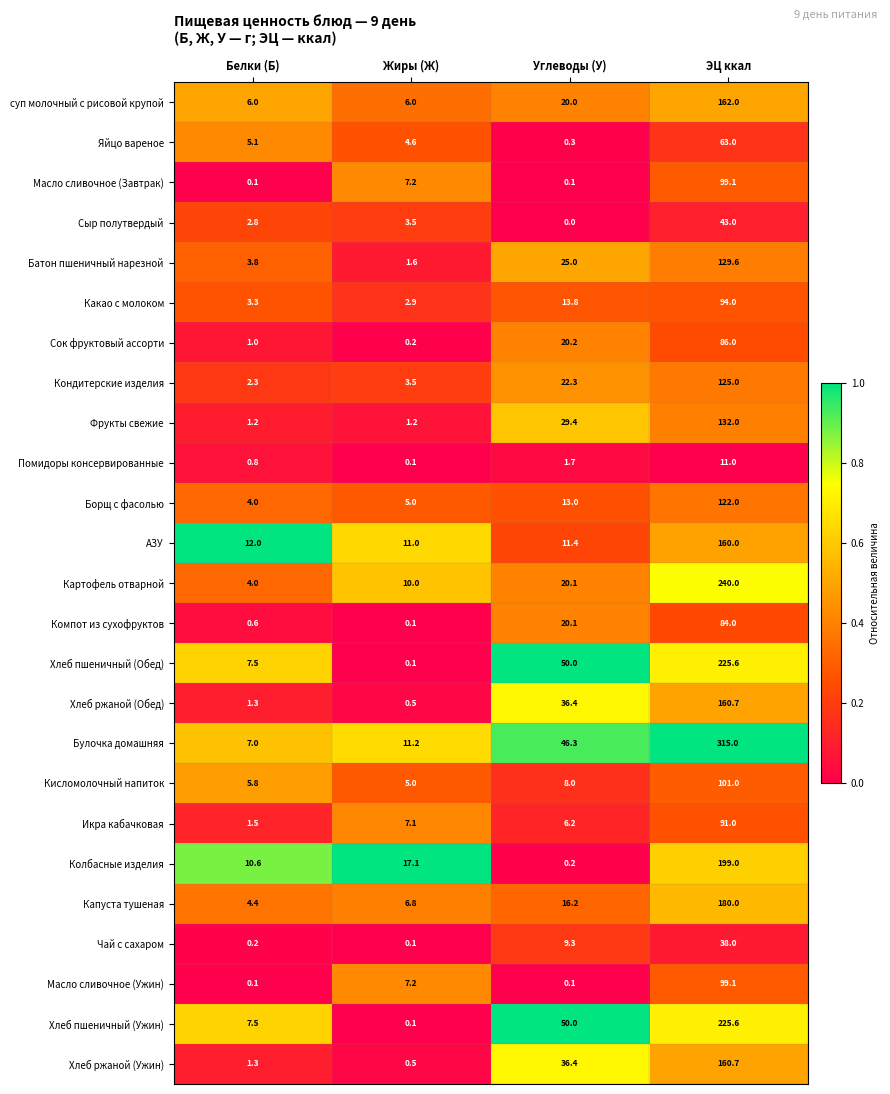

Which category has the highest value in the АЗУ series?

ЭЦ ккал